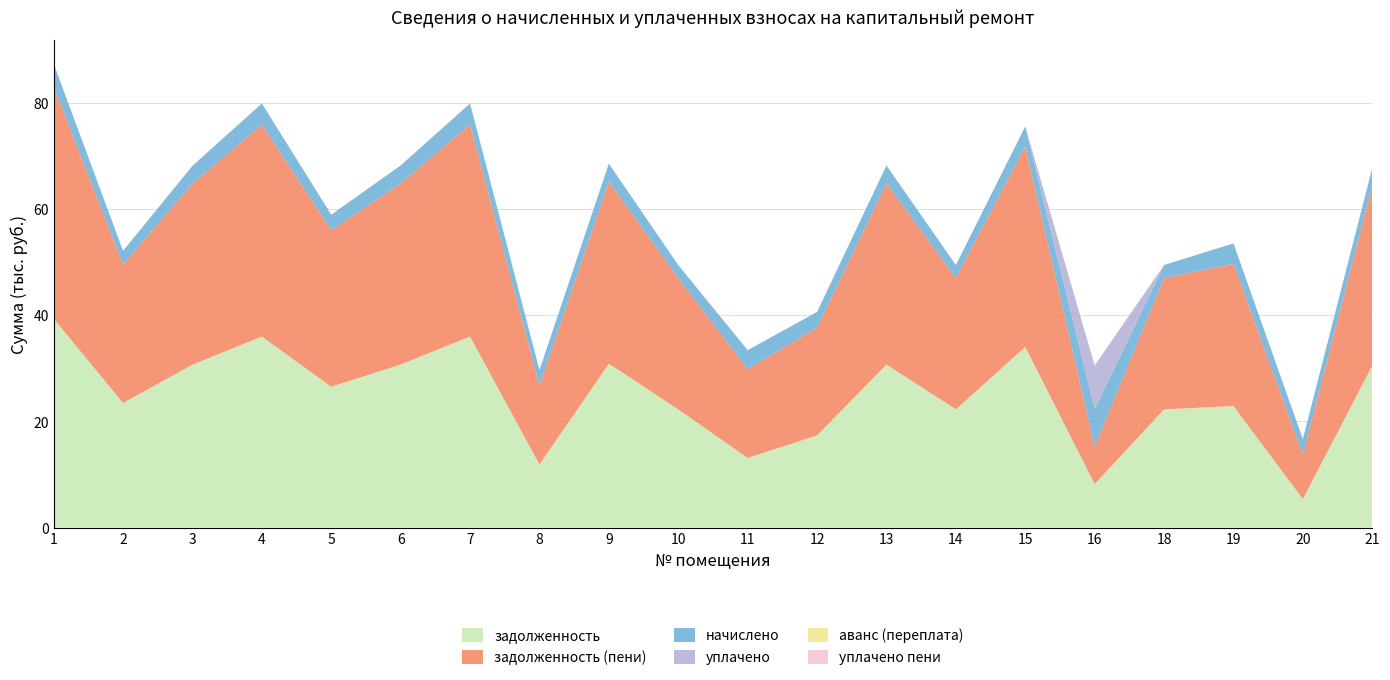

Reading left to right, what are all the values shown in this chart?

задолженность: 1=39335.3	2=23471.3	3=30676.6	4=35964.6	5=26532.8	6=30707.5	7=35964.6	8=11900.0	9=30862.2	10=22265.3	11=13127.1	12=17360.4	13=30707.5	14=22265.3	15=34016.4	16=8215.8	18=22265.3	19=22898.4	20=5395.1	21=30491.0
задолженность (пени): 1=43662.6	2=26053.4	3=34051.3	4=39921.1	5=29451.8	6=34085.7	7=39921.1	8=14829.2	9=34257.4	10=24714.7	11=16706.0	12=20299.7	13=34085.7	14=24714.7	15=37758.6	16=7042.1	18=24714.7	19=26749.5	20=8337.8	21=33845.4
начислено: 1=4327.3	2=2582.1	3=3374.8	4=3956.5	5=2918.9	6=3378.2	7=3956.5	8=2929.1	9=3395.2	10=2449.4	11=3578.9	12=2939.3	13=3378.2	14=2449.4	15=3742.2	16=7042.1	18=2449.4	19=3851.0	20=2942.8	21=3354.4
уплачено: 1=0.0	2=0.0	3=0.0	4=0.0	5=0.0	6=0.0	7=0.0	8=0.0	9=0.0	10=0.0	11=0.0	12=0.0	13=0.0	14=0.0	15=0.0	16=8215.8	18=0.0	19=0.0	20=0.0	21=0.0
аванс (переплата): 1=0.0	2=0.0	3=0.0	4=0.0	5=0.0	6=0.0	7=0.0	8=0.0	9=0.0	10=0.0	11=0.0	12=0.0	13=0.0	14=0.0	15=0.0	16=0.0	18=0.0	19=0.0	20=0.0	21=0.0
уплачено пени: 1=0.0	2=0.0	3=0.0	4=0.0	5=0.0	6=0.0	7=0.0	8=0.0	9=0.0	10=0.0	11=0.0	12=0.0	13=0.0	14=0.0	15=0.0	16=97.7	18=0.0	19=0.0	20=0.0	21=0.0